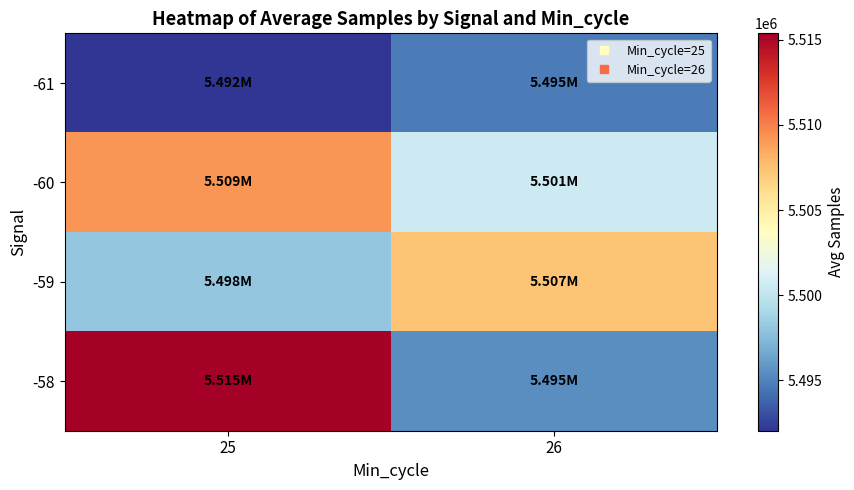

What is the spread (max minus min) of values at 25?

23345.5